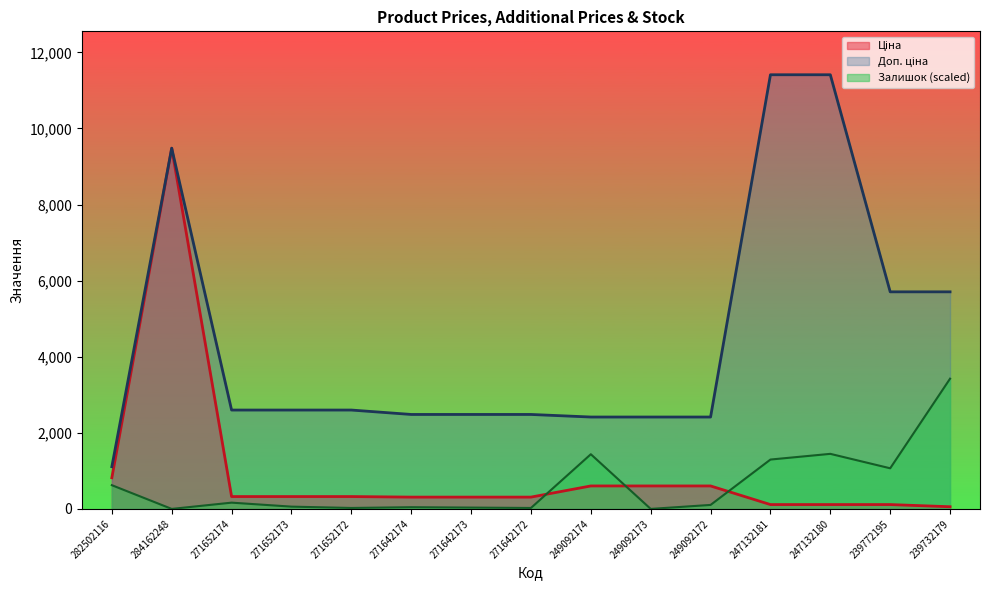

What are all the series names shown in the legend?

Ціна, Доп. ціна, Залишок